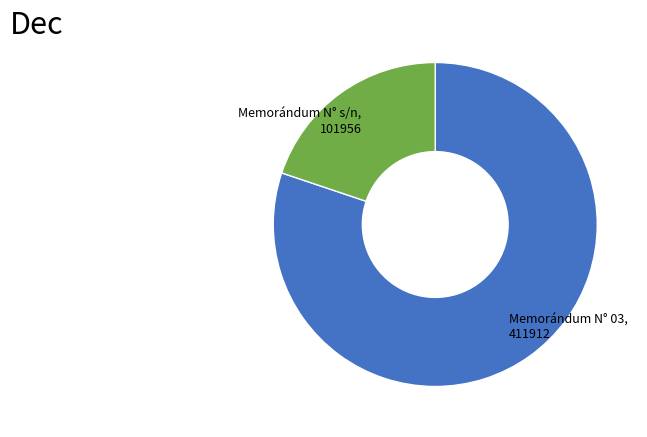

Is there a majority slice in this chart?

Yes